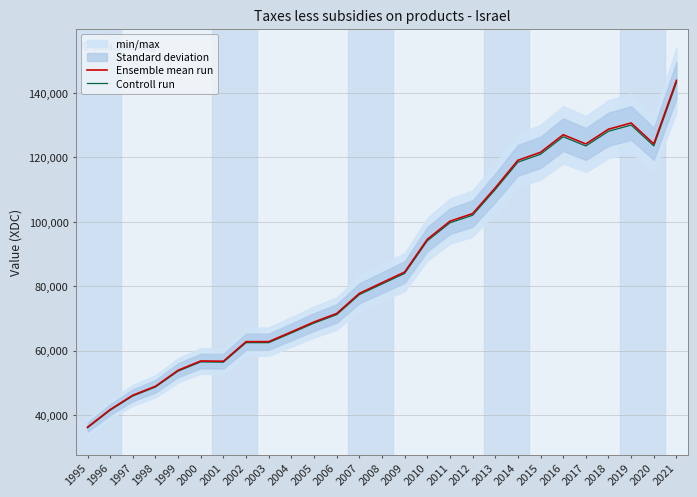

Where is Controll run nearest to the value 89597?

2010